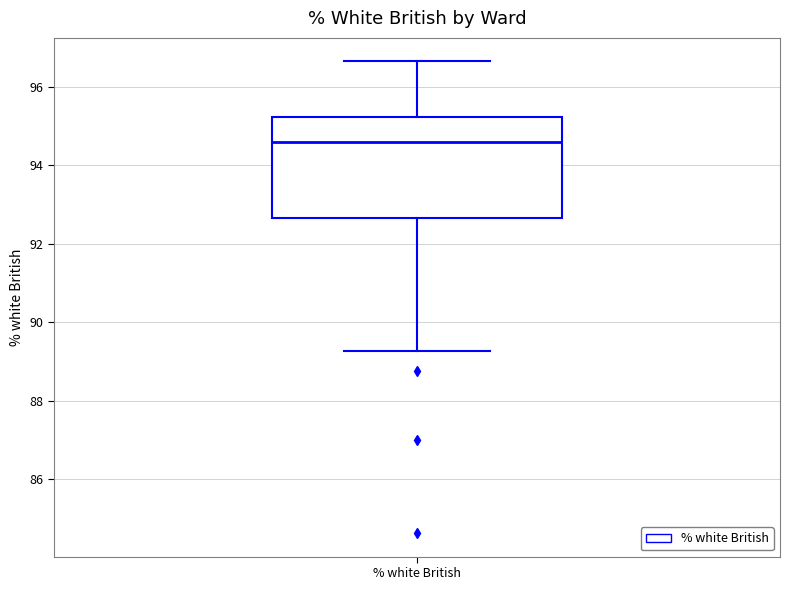

Transcribe this box plot: give where the median line is, the range the box spans, and where the two whiskers end, as read against the y-axis. The values are not printed on the chart, so give them approximately, as read against the axis.

median 94.6, box 92.6 to 95.2, whiskers 89.2 to 96.6